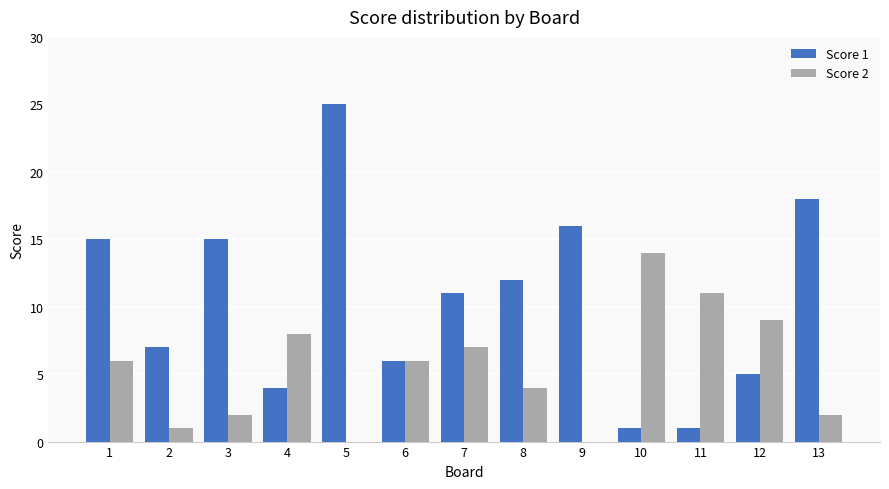

Is the value of Score 1 at 5 greater than the value of Score 2 at 6?

Yes